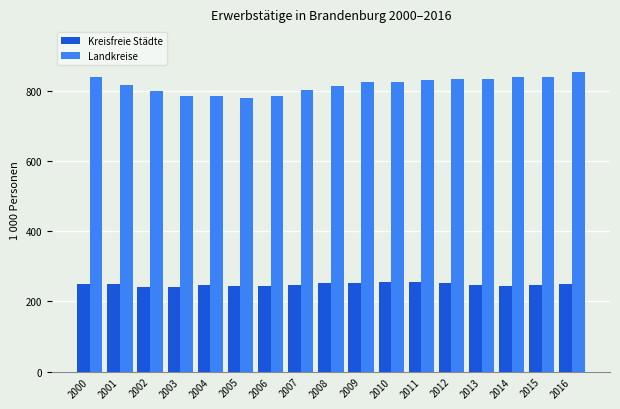

The Landkreise series shows 826.2 at 2010. True or false?

True